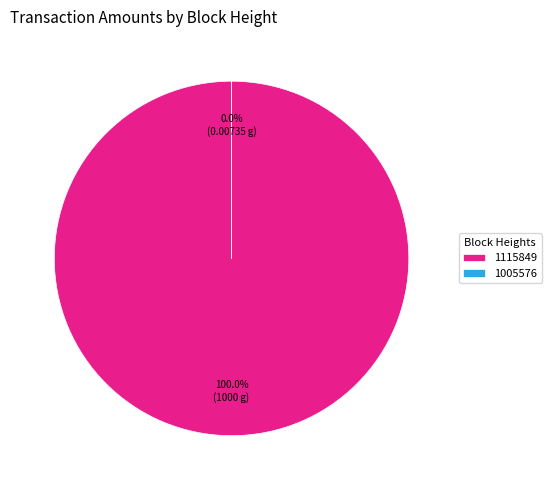

Is there a majority slice in this chart?

Yes